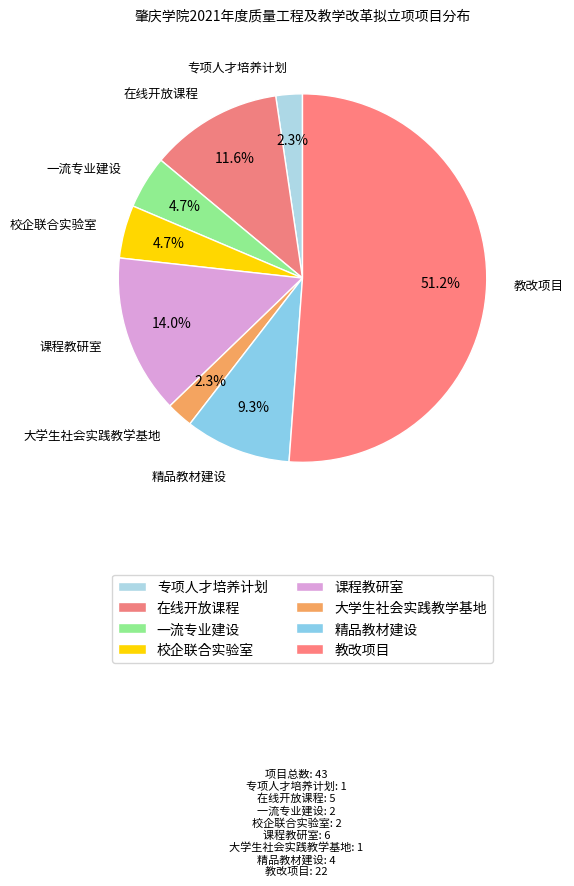

To the nearest percent, what portion does 在线开放课程 represent?

12%